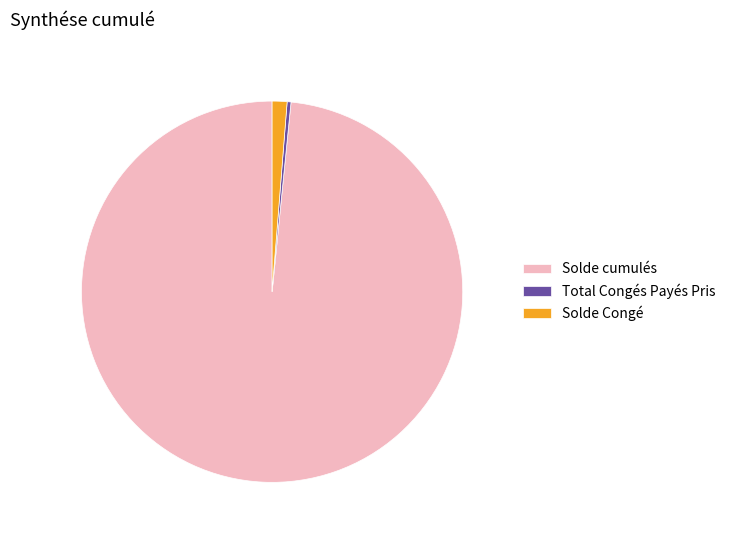

Which slice is the smallest?

Total Congés Payés Pris